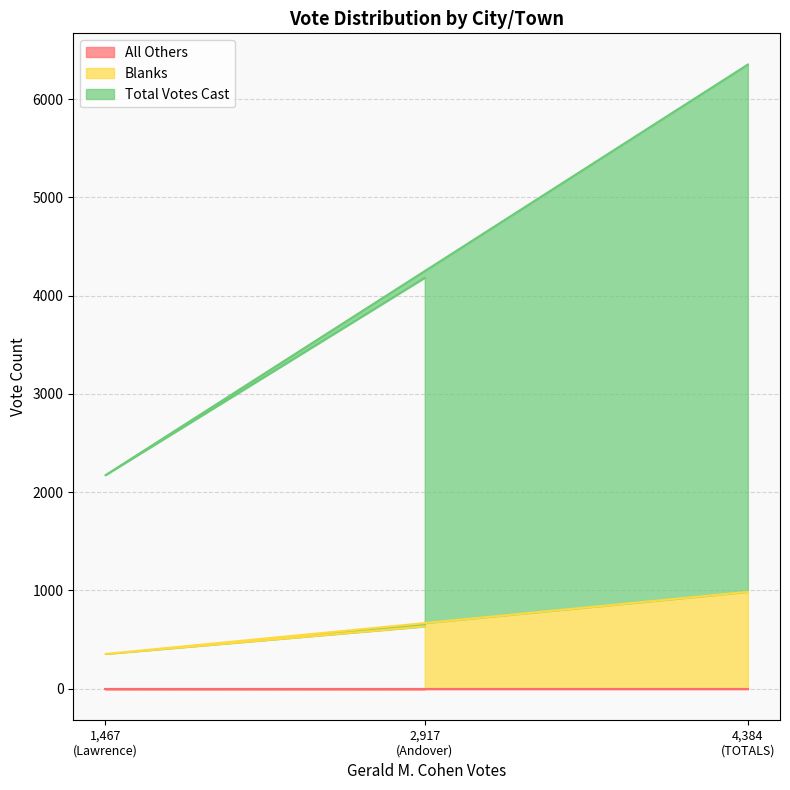

List the labels in order of Blanks value, largest first.

4,384 (TOTALS), 2,917 (Andover), 1,467 (Lawrence)